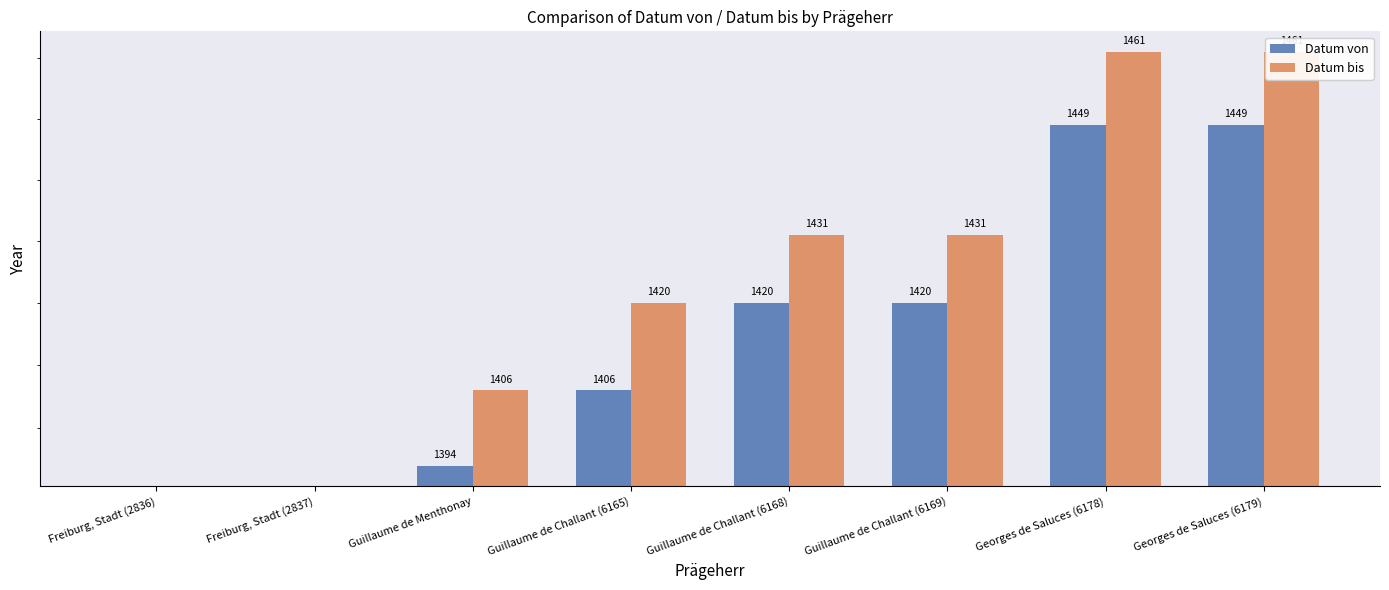

What is the difference between the maximum and minimum values in the Datum bis series?

1461